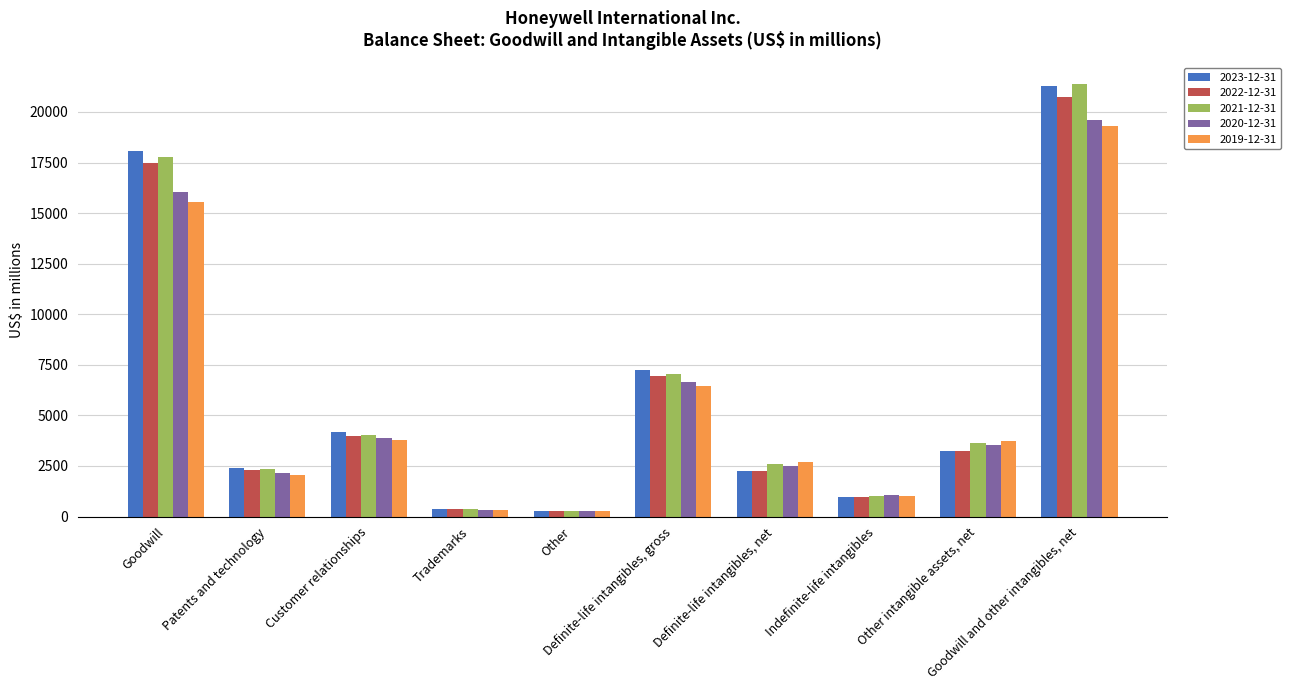

At how many categories does at least one series exceed 5813?

3